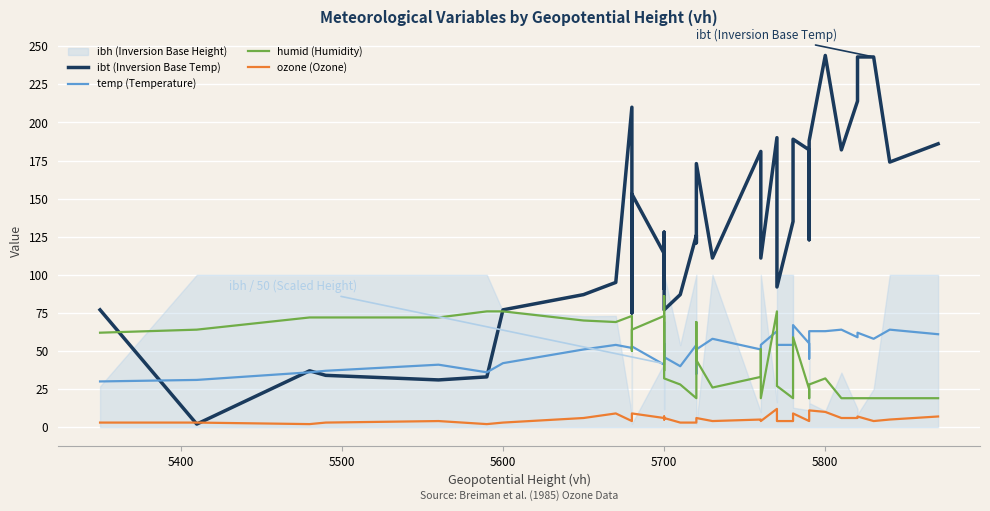

At 5700, list the series in order from largest to smallest.

ibt (Inversion Base Temp), humid (Humidity), temp (Temperature), ozone (Ozone)